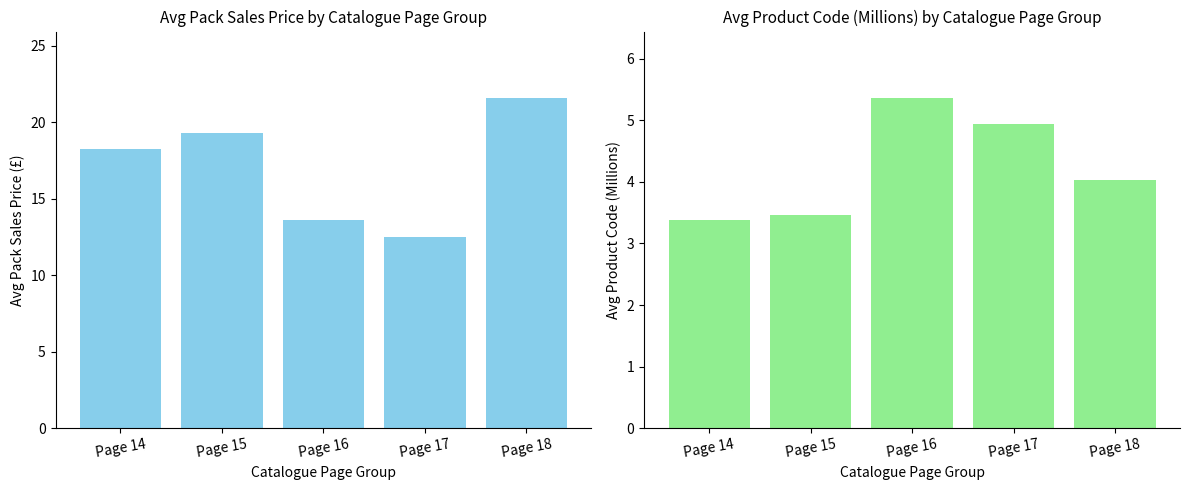

Reading right to left, extract all data points from this chart.

Avg Pack Sales Price: 21.6	12.5	13.6	19.3	18.3
Avg Product Code (Millions): 4.0	4.9	5.4	3.5	3.4